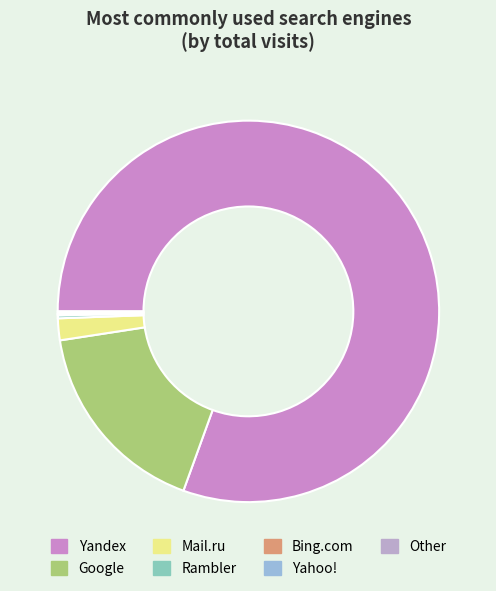

Is the sum of Bing.com and Yahoo! greater than half?

No